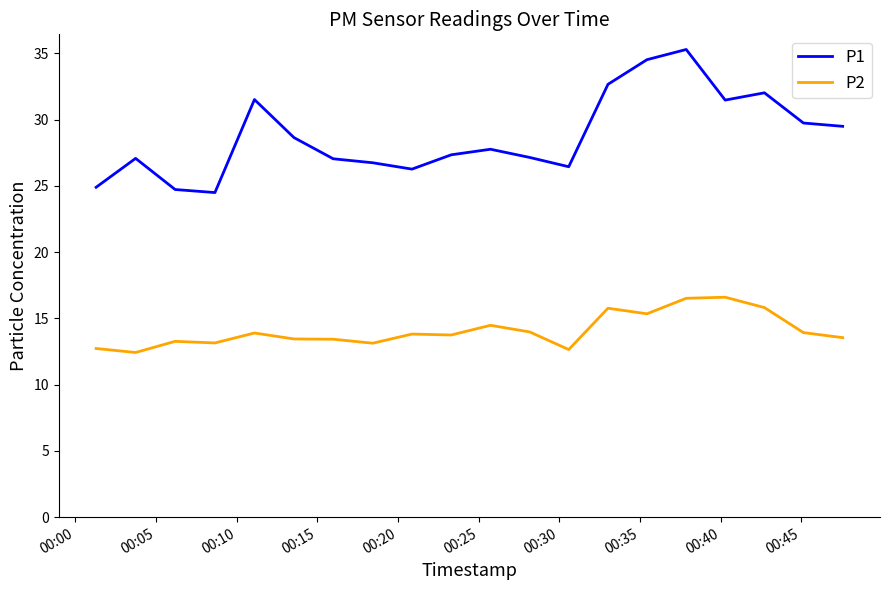

Does the chart display data point markers on the line(s)?

No